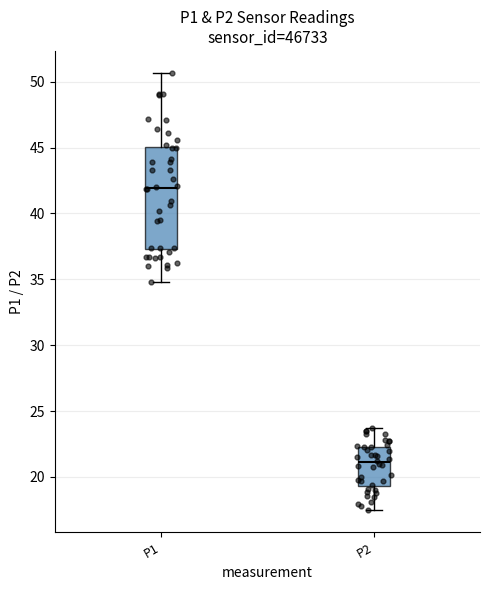

Reading left to right, read every box against the y-axis: the position of its median line, the range the box covers, and the ends of its whiskers. The values are not printed on the chart, so give them approximately, as read against the axis.

P1: median 42.0, box 37.5 to 45.0, whiskers 35.0 to 50.5
P2: median 21.0, box 19.5 to 22.5, whiskers 17.5 to 23.5